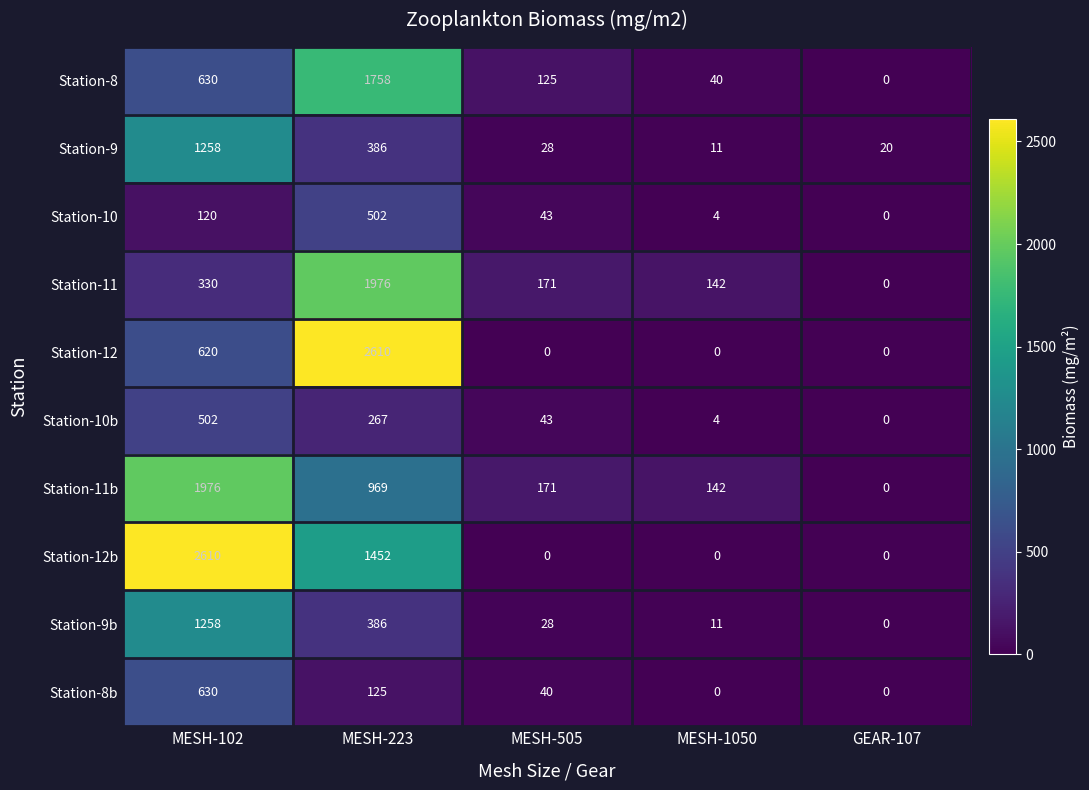

At which category is the sum across all series the highest?

MESH-223